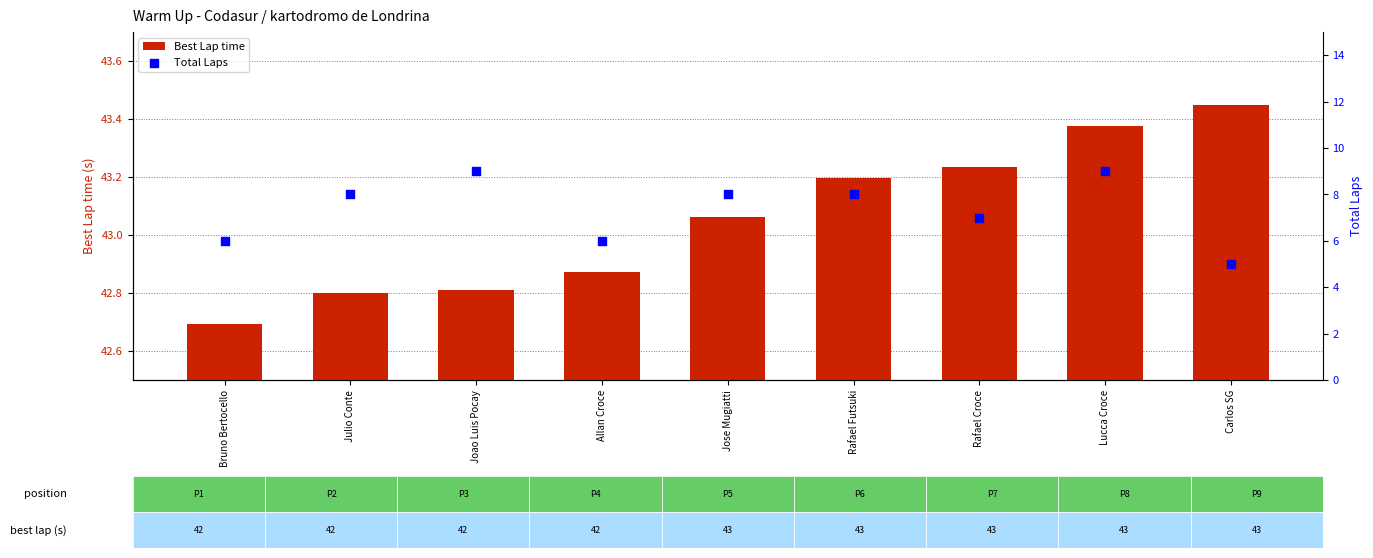

What is the total value across all series at Rafael Futsuki?

51.2